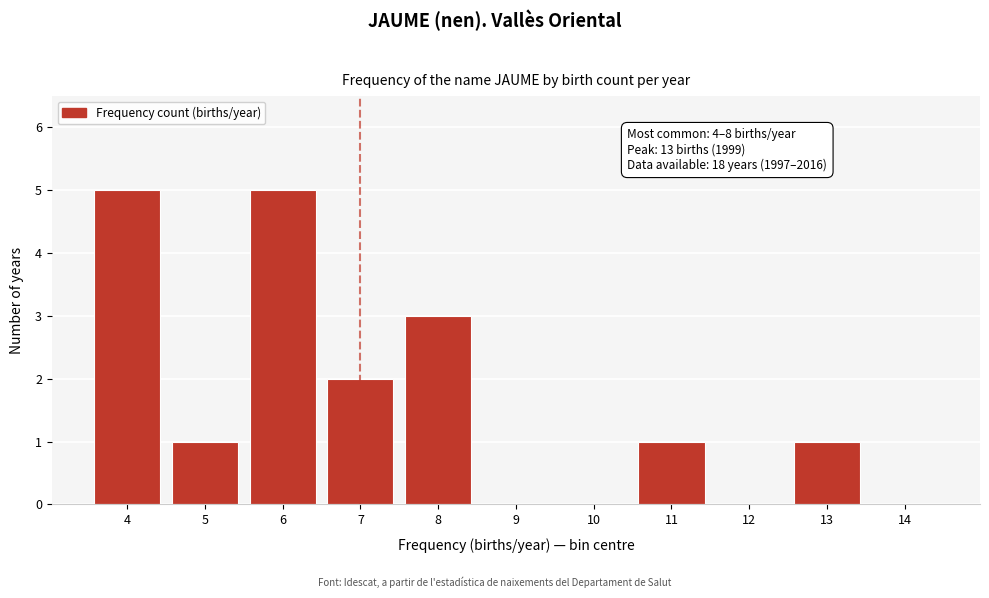

Reading left to right, list all the values displayed in this chart.

4=5	5=1	6=5	7=2	8=3	9=0	10=0	11=1	12=0	13=1	14=0